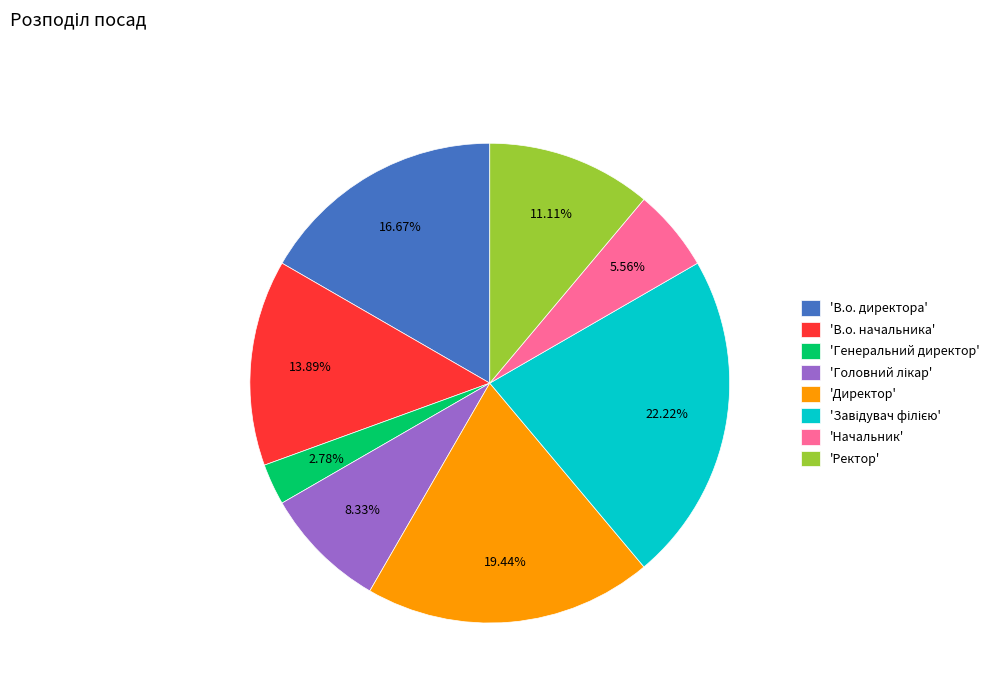

Do 'Директор' and 'Ректор' together represent more than half of the pie?

No